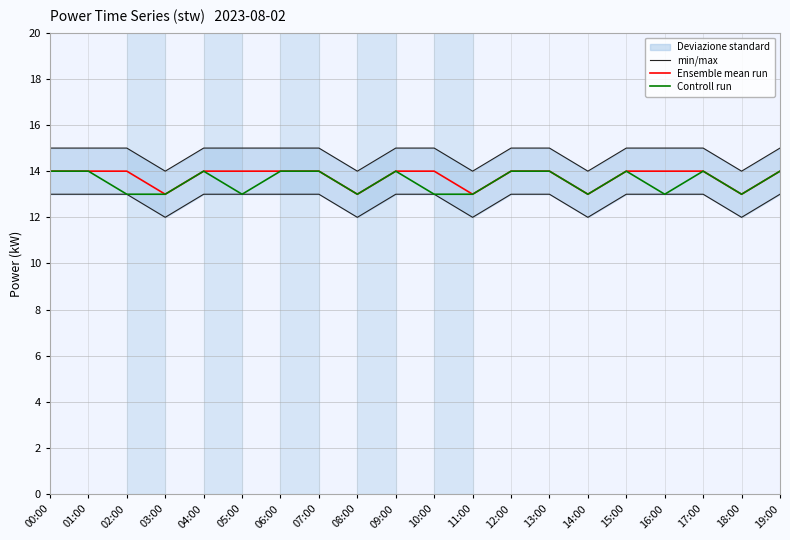

Which series has the widest spread of values?

min/max